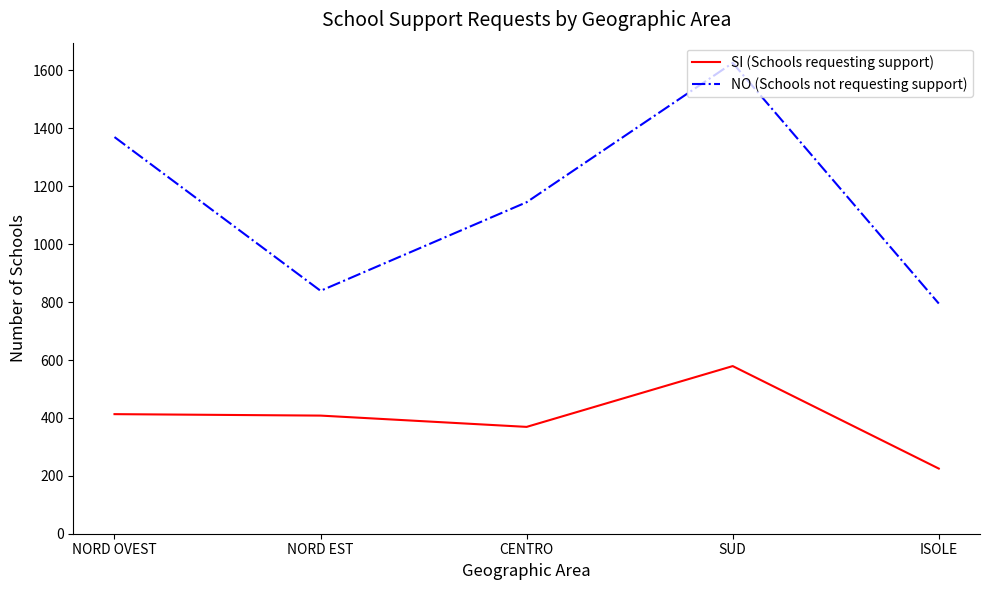

What is the maximum value shown in the chart?

1626